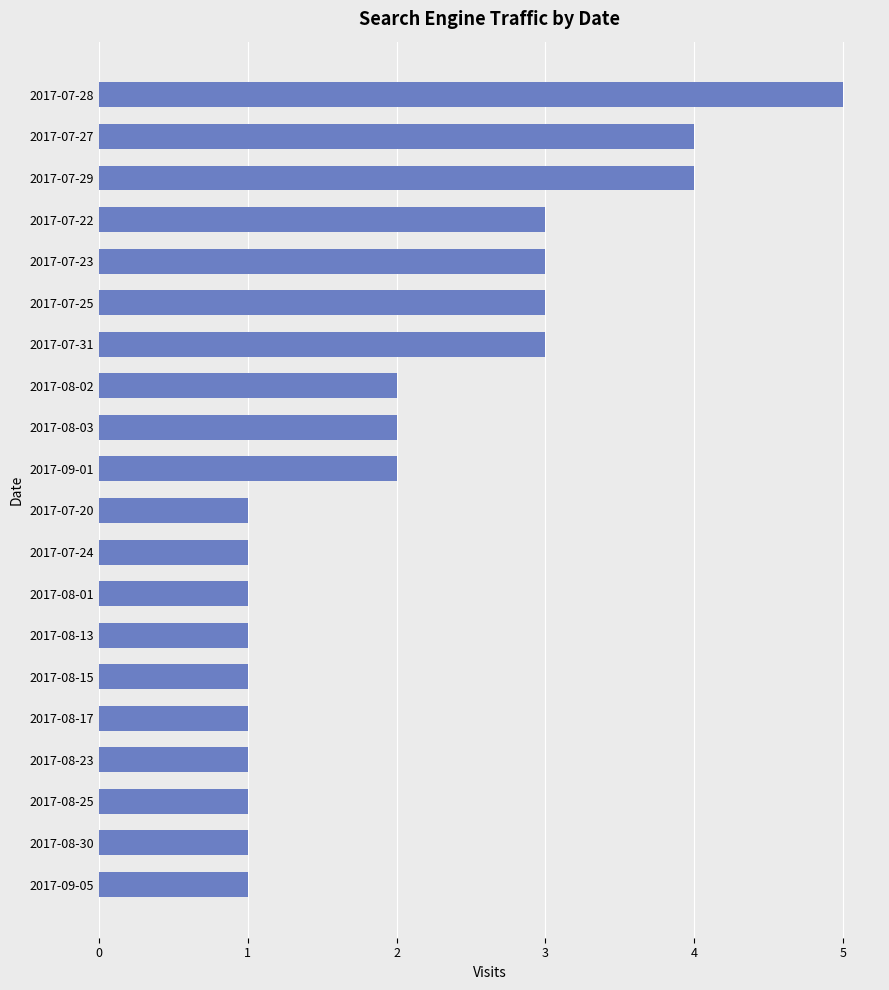

The value at 2017-07-22 is 1. True or false?

False